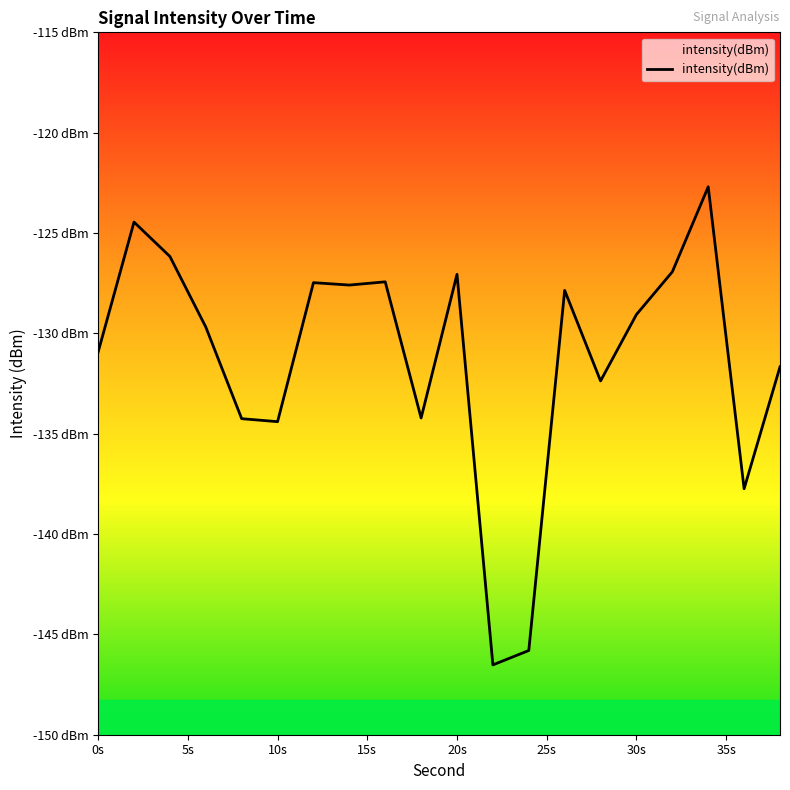

True or false: the data has more than 2 interior local peaks.

True